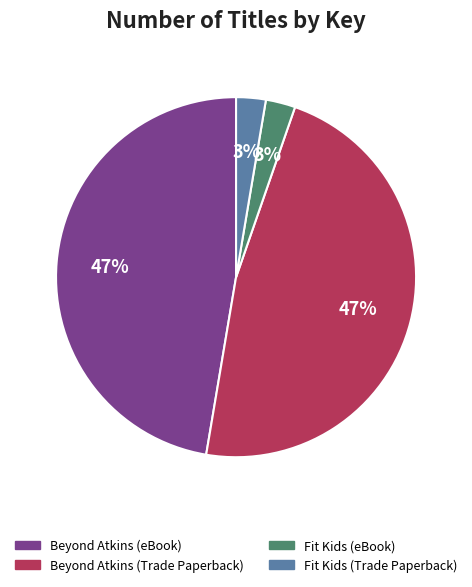

Between Fit Kids (Trade Paperback) and Beyond Atkins (eBook), which is larger?

Beyond Atkins (eBook)